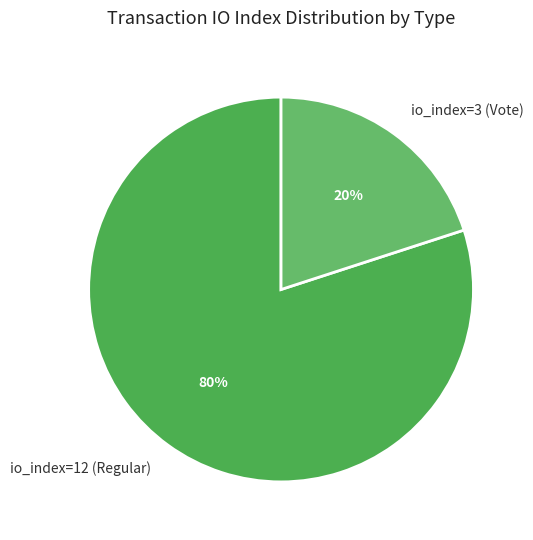

To the nearest percent, what is the average slice percentage?

50%